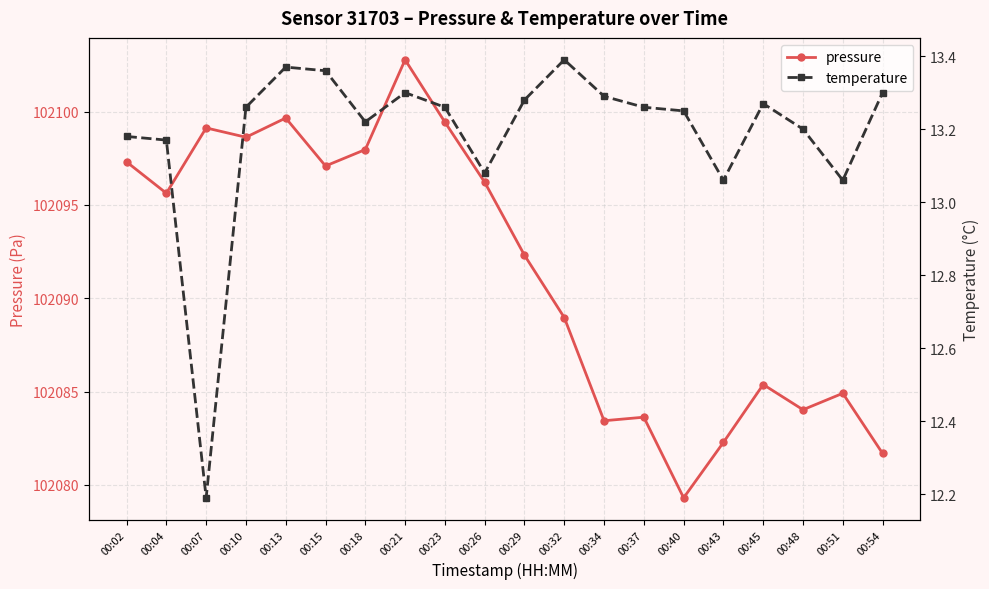

Rank the series at 00:29 from highest to lowest value.

pressure, temperature